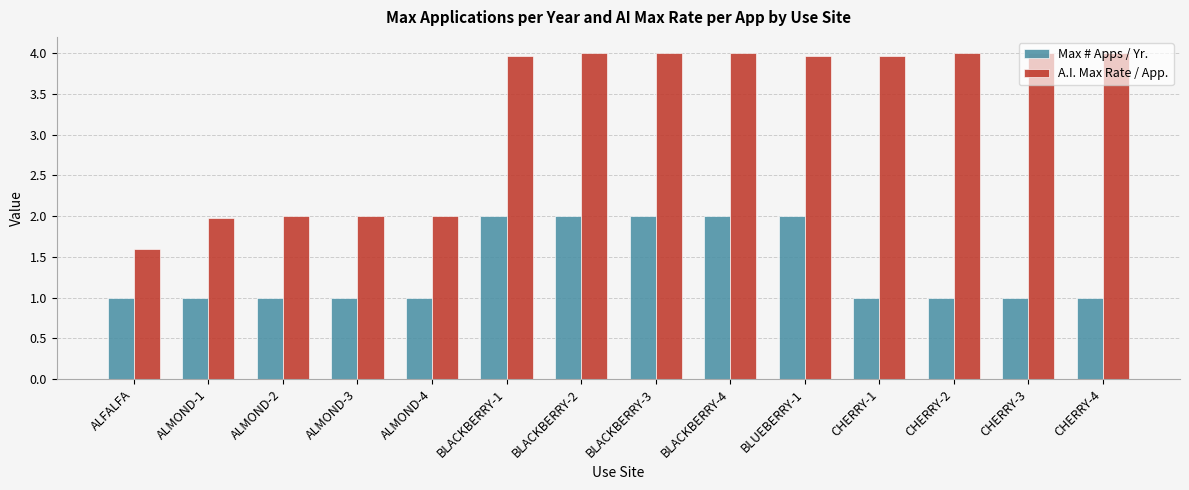

Count the number of data series in this chart.

2